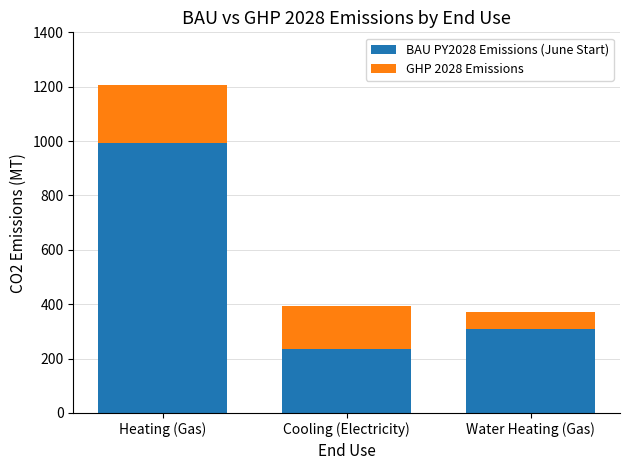

What is the difference between the BAU PY2028 Emissions (June Start) values at Cooling (Electricity) and Heating (Gas)?

757.4